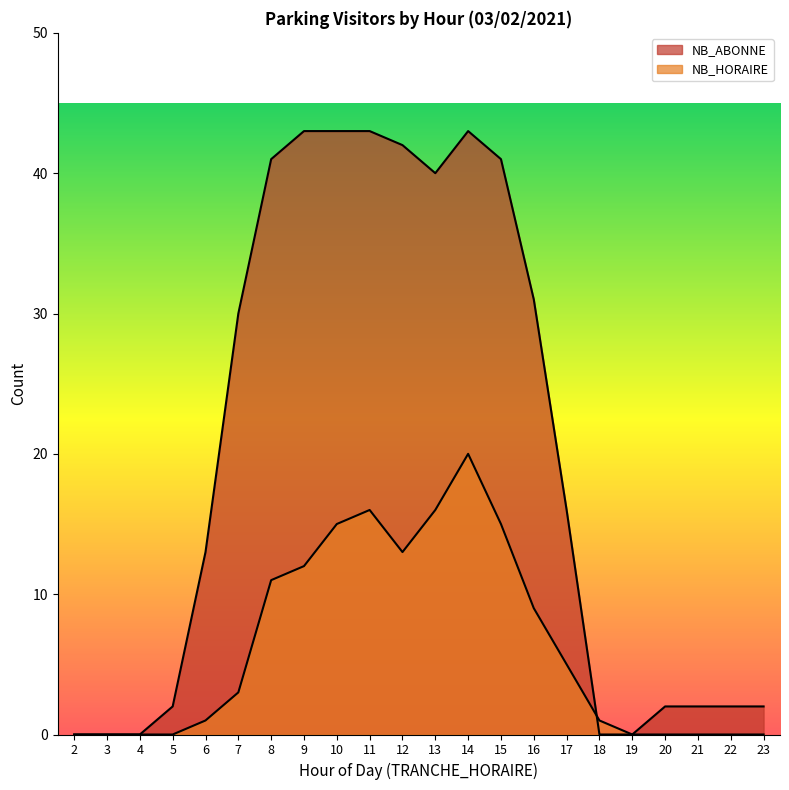

Count the number of categories in the chart.

22